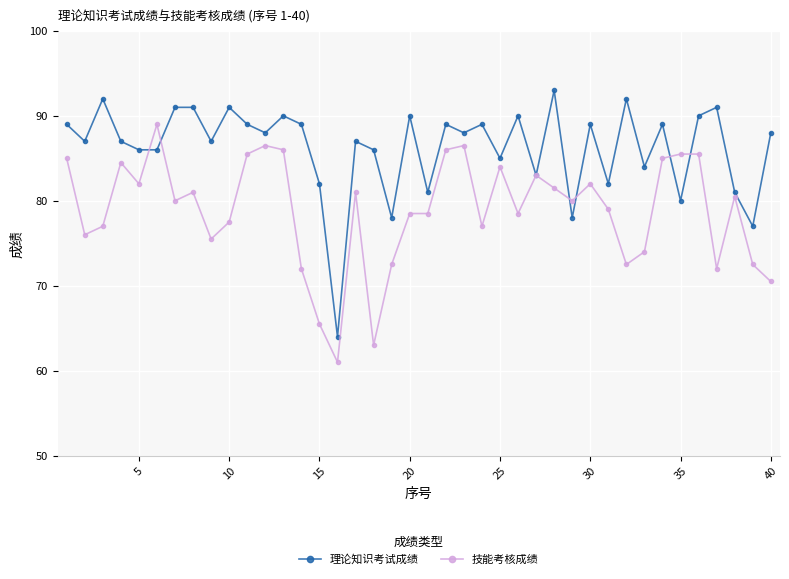

Reading left to right, transcribe all the data shown in this chart.

理论知识考试成绩: 89.0	87.0	92.0	87.0	86.0	86.0	91.0	91.0	87.0	91.0	89.0	88.0	90.0	89.0	82.0	64.0	87.0	86.0	78.0	90.0	81.0	89.0	88.0	89.0	85.0	90.0	83.0	93.0	78.0	89.0	82.0	92.0	84.0	89.0	80.0	90.0	91.0	81.0	77.0	88.0
技能考核成绩: 85.0	76.0	77.0	84.5	82.0	89.0	80.0	81.0	75.5	77.5	85.5	86.5	86.0	72.0	65.5	61.0	81.0	63.0	72.5	78.5	78.5	86.0	86.5	77.0	84.0	78.5	83.0	81.5	80.0	82.0	79.0	72.5	74.0	85.0	85.5	85.5	72.0	80.5	72.5	70.5